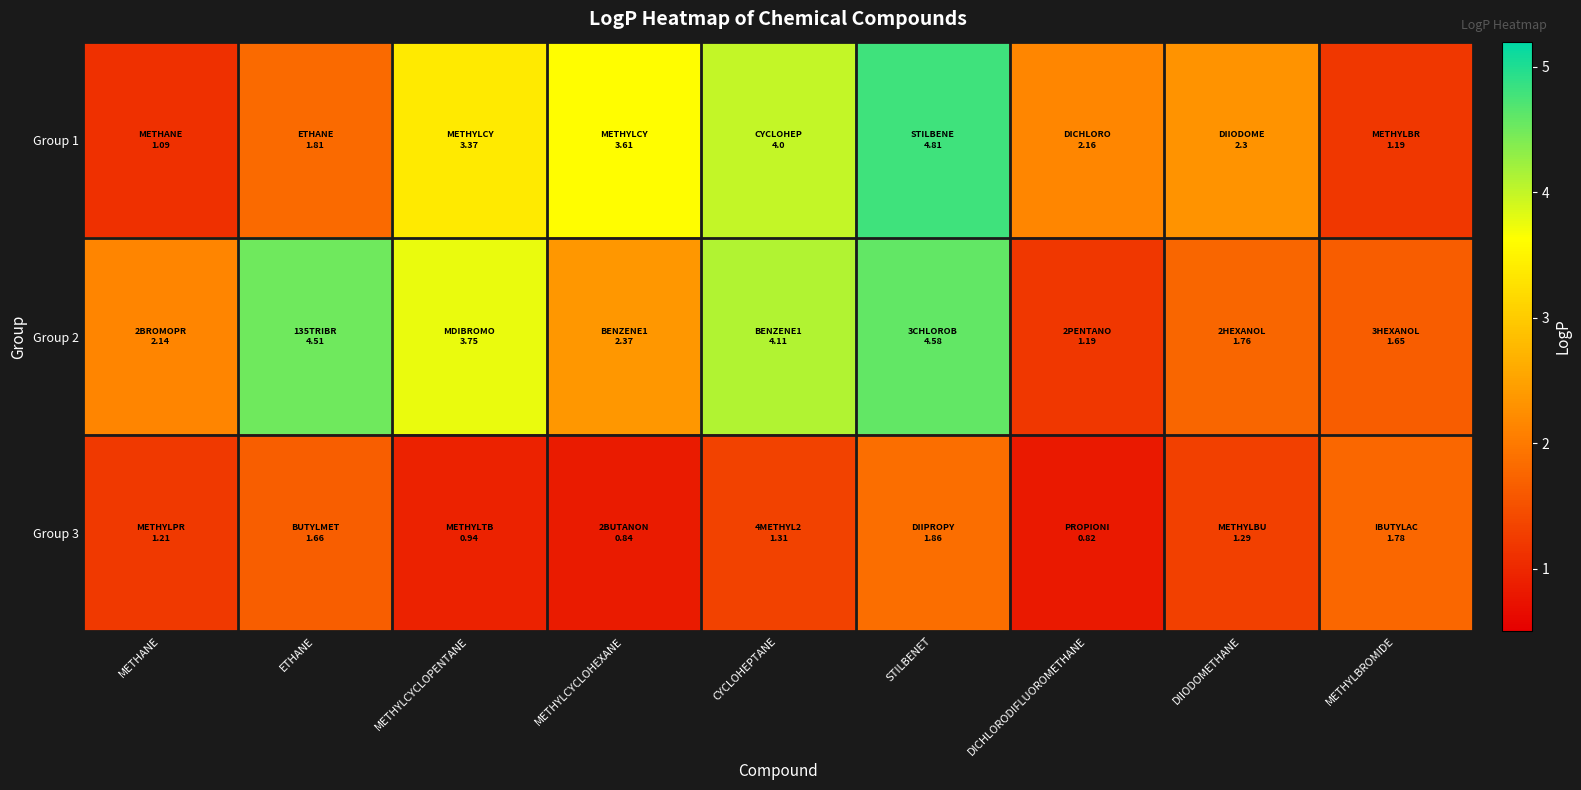

What is the maximum value shown in the chart?

4.8